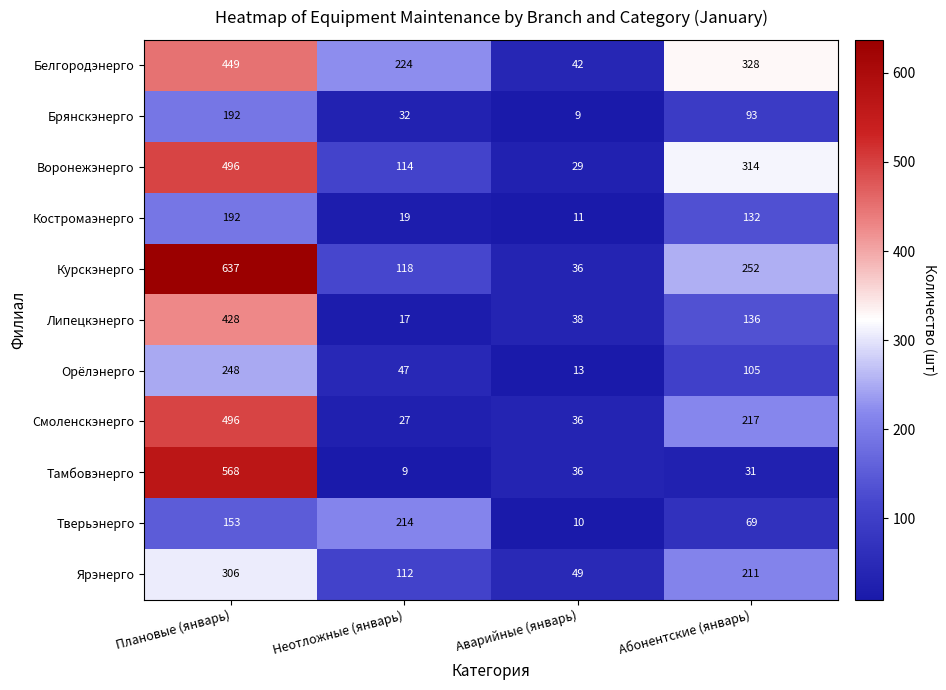

What is the difference between the Белгородэнерго values at Неотложные (январь) and Аварийные (январь)?

182